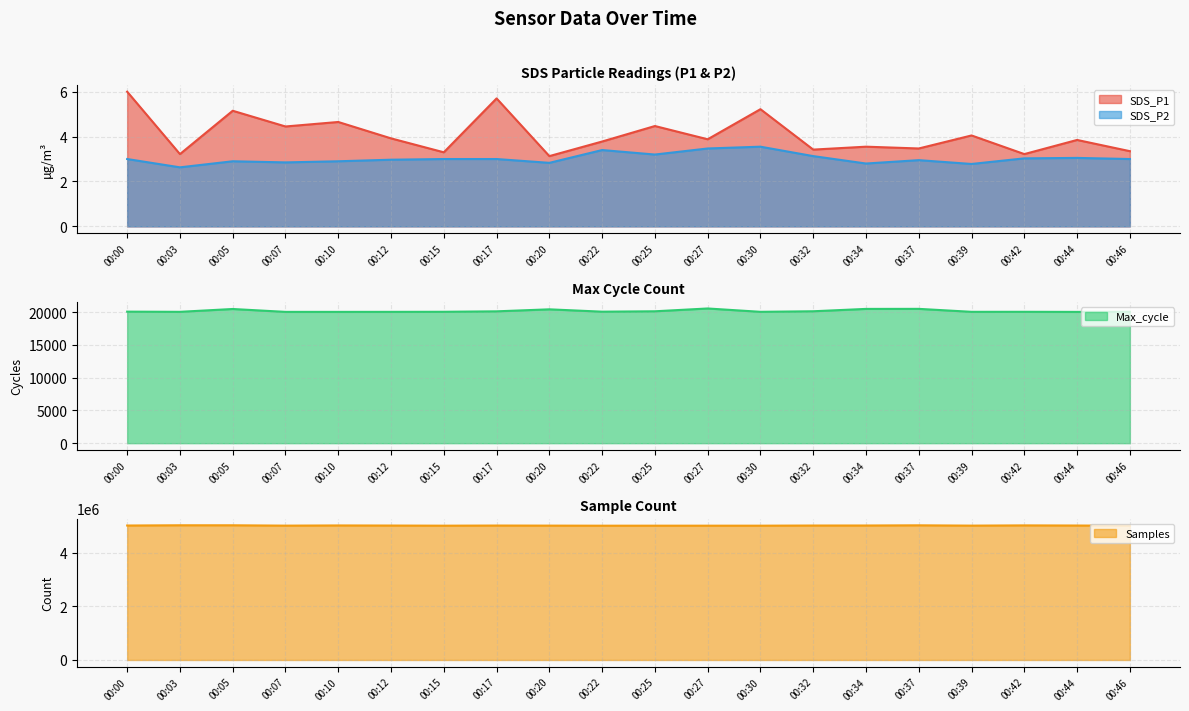

Which label corresponds to the smallest value in the chart?

00:03